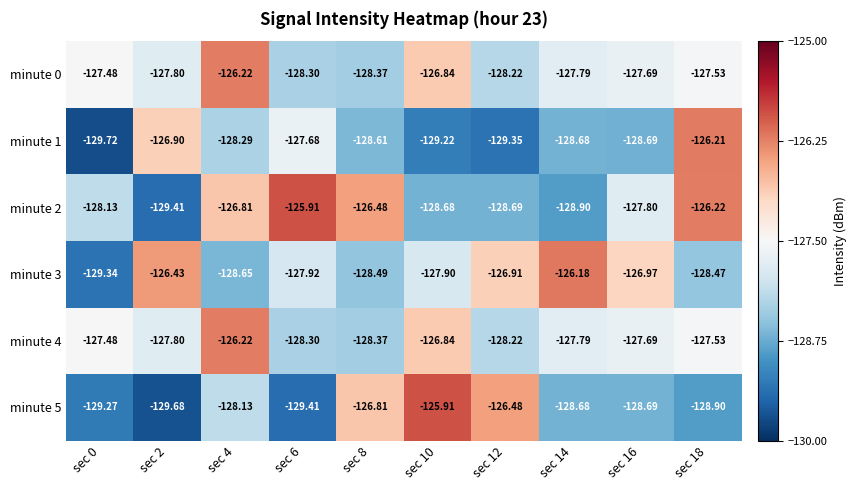

How many categories are shown in the chart?

10